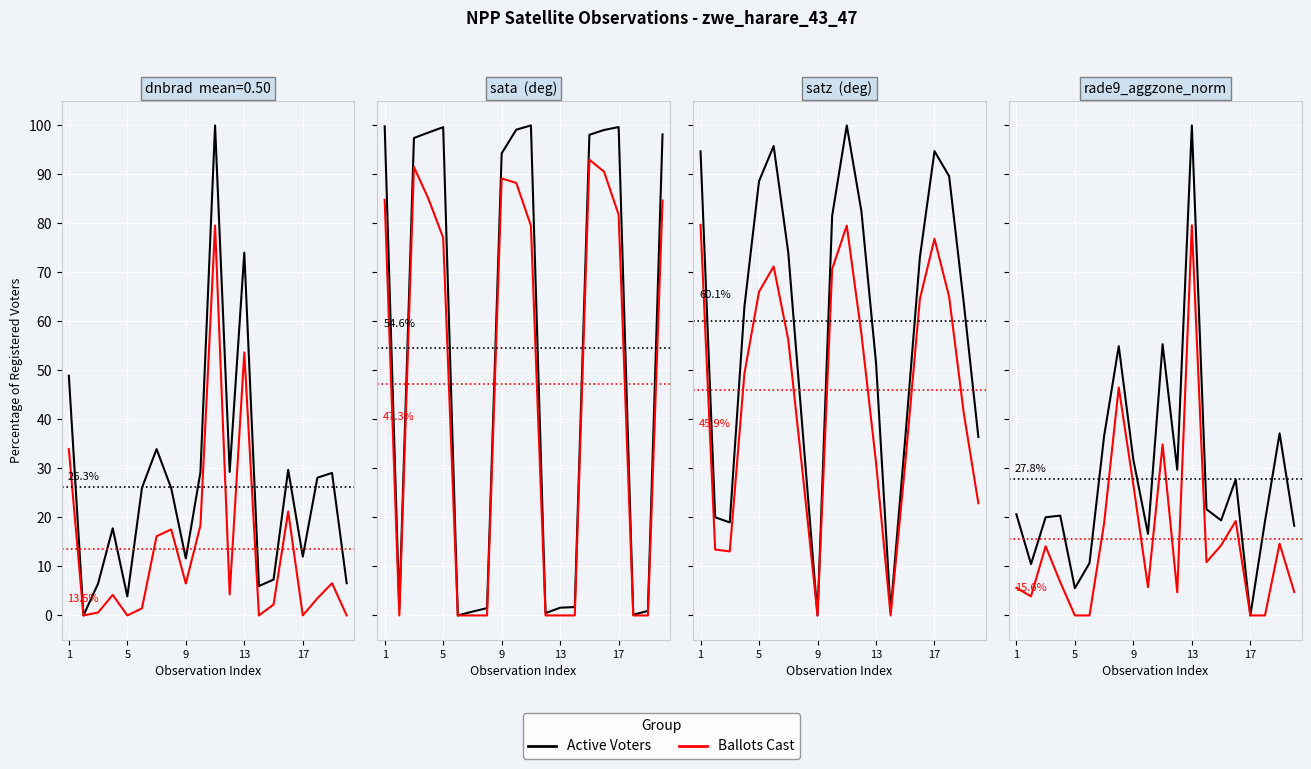

What is the difference between the maximum and minimum values in the Active Voters series?

100.0